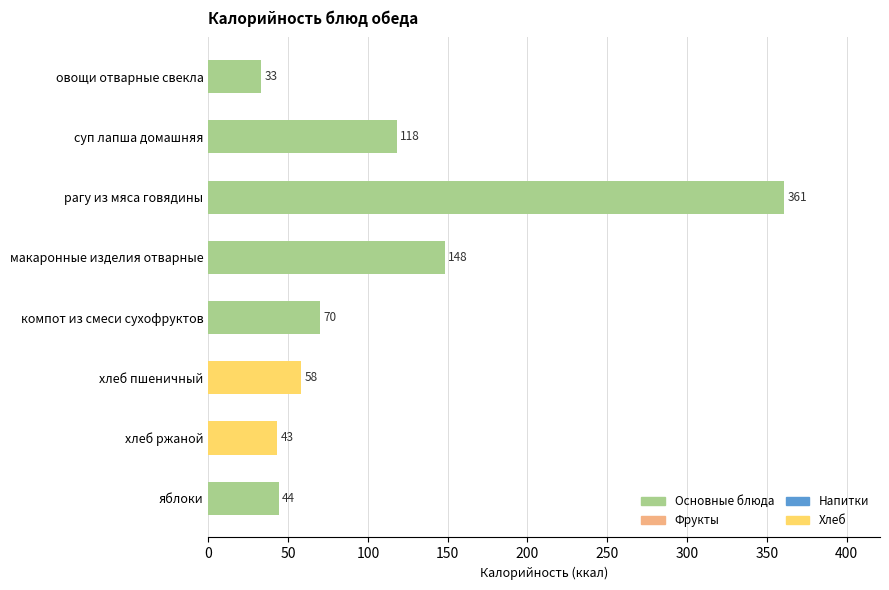

List the labels in order of value, smallest first.

овощи отварные свекла, хлеб ржаной, яблоки, хлеб пшеничный, компот из смеси сухофруктов, суп лапша домашняя, макаронные изделия отварные, рагу из мяса говядины